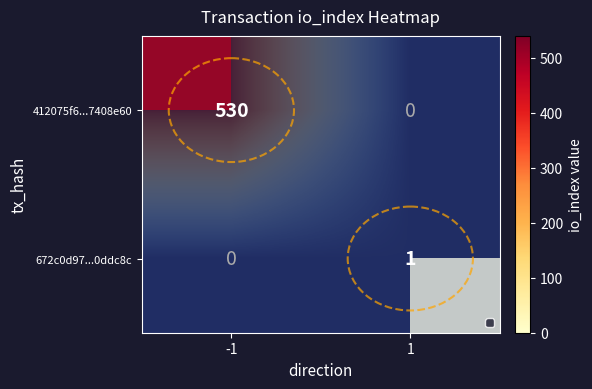

Which series has the largest range (max minus min)?

412075f6...7408e60